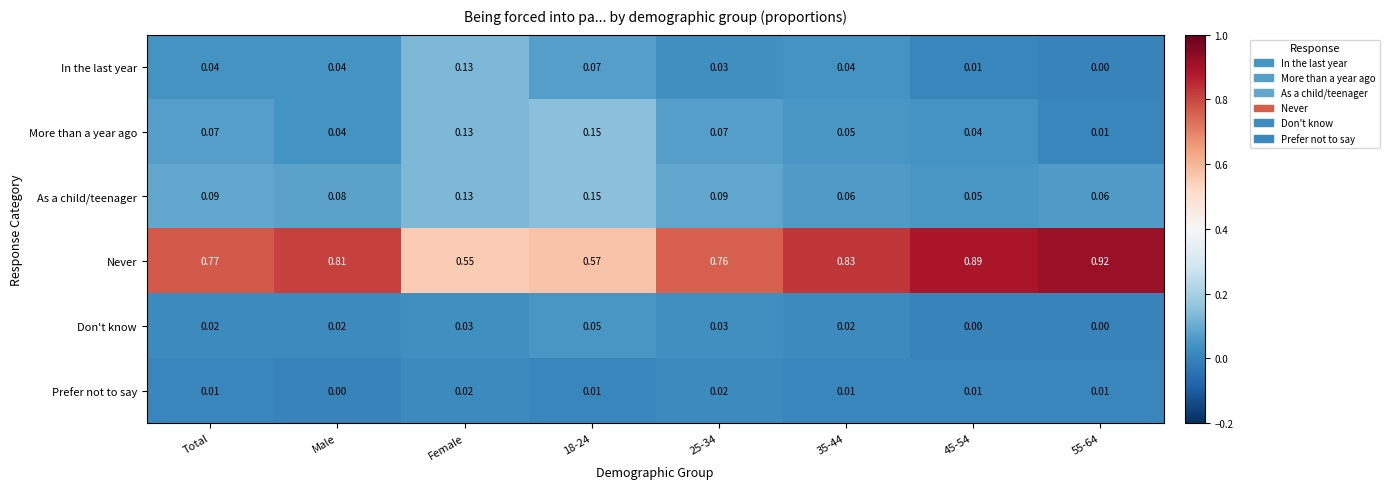

Where is Never nearest to the value 0?

Female